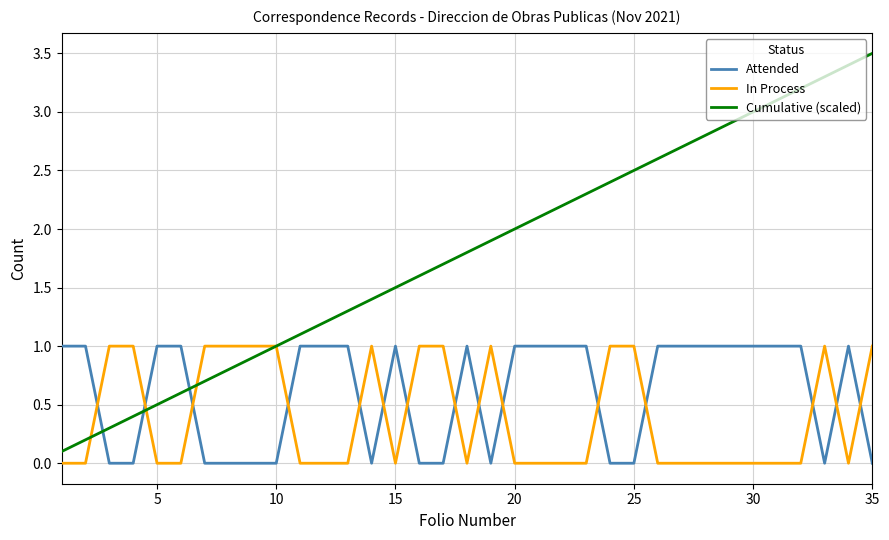

What is the greatest value displayed?

3.5